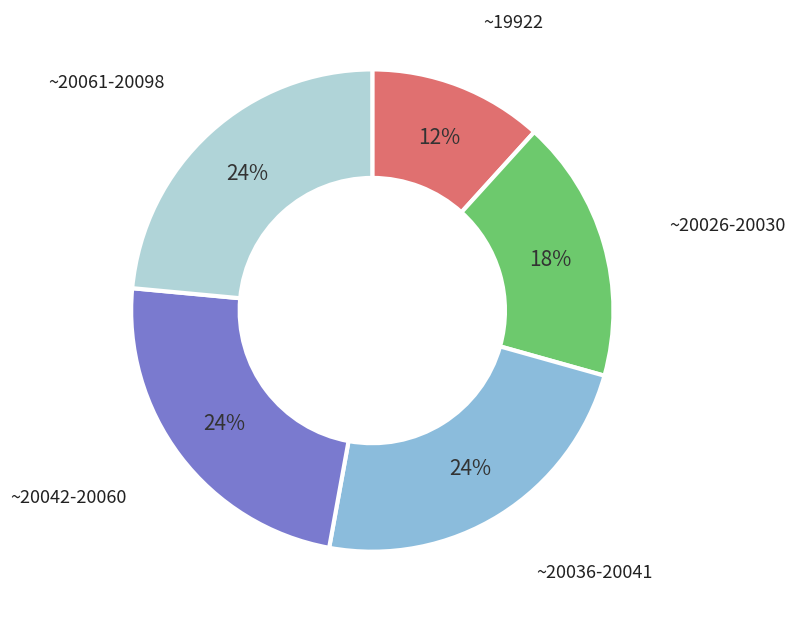

Is it true that ~20036-20041 is 24% of the pie?

True